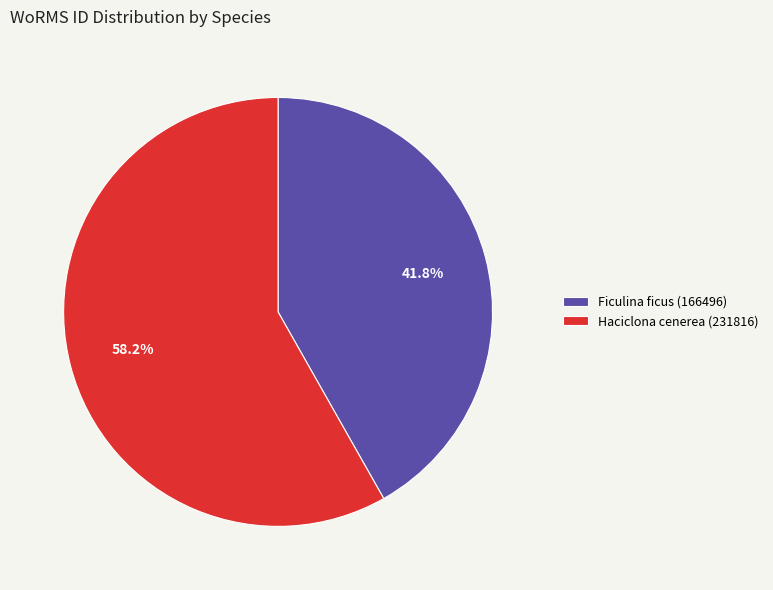

To the nearest percent, what is the average slice percentage?

50%